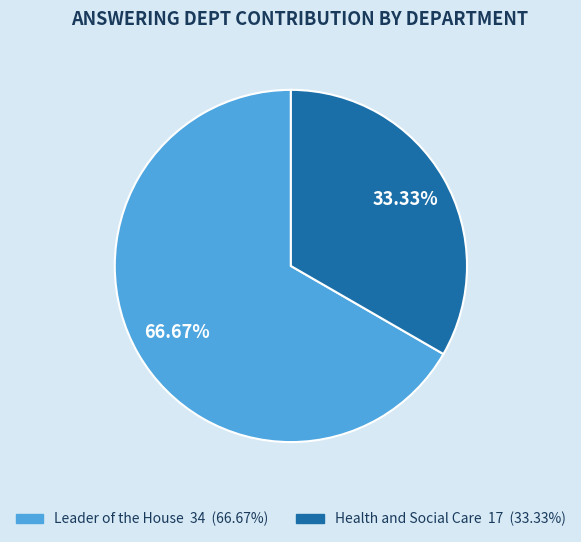

Rank the categories by value from highest to lowest.

Leader of the House, Health and Social Care